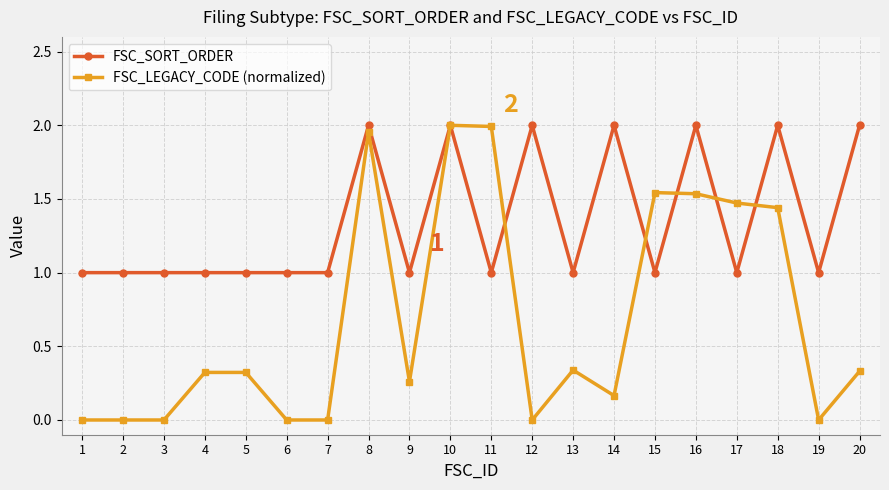

True or false: FSC_SORT_ORDER has more than 1 interior local peaks.

True